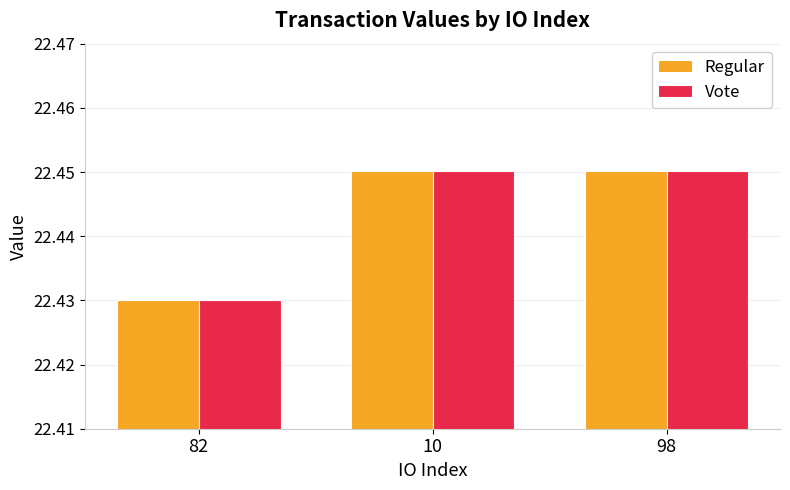

Does the chart contain stacked bars?

No